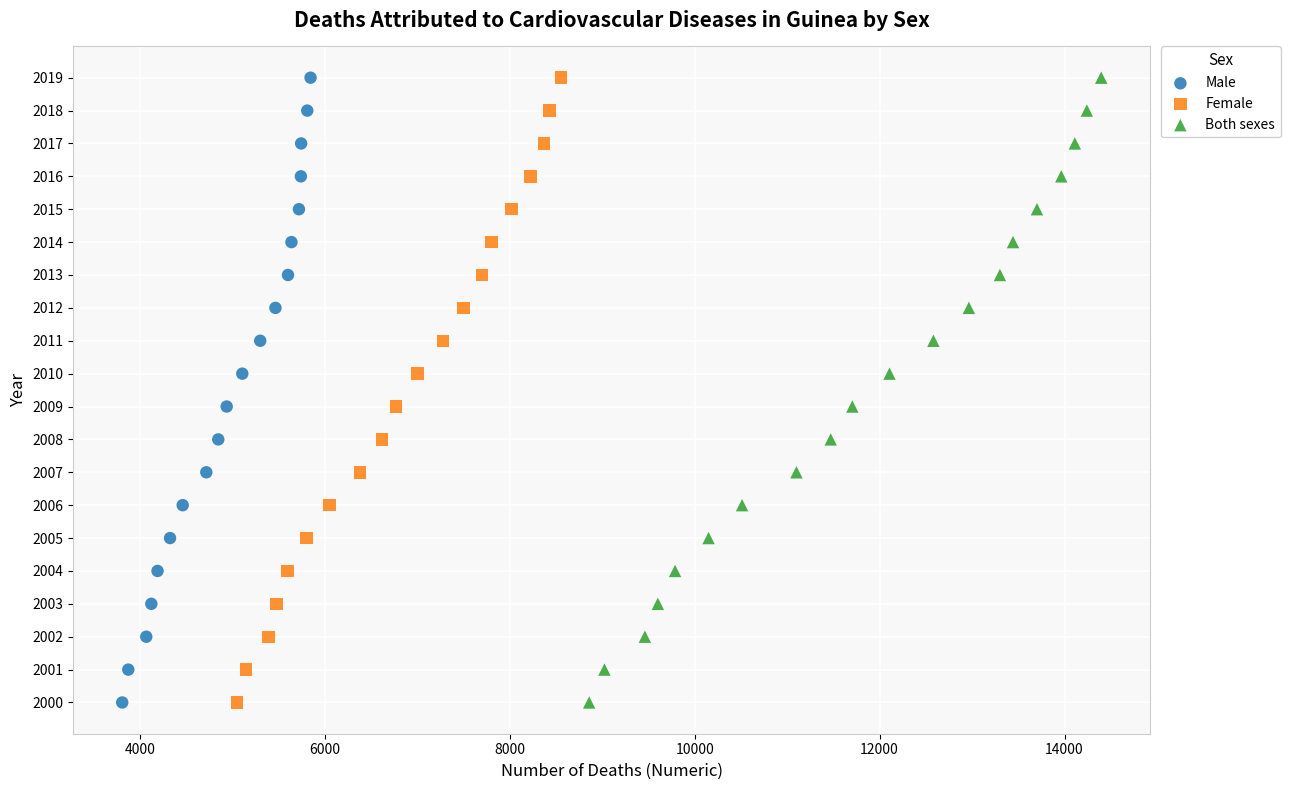

What are all the series names shown in the legend?

Male, Female, Both sexes